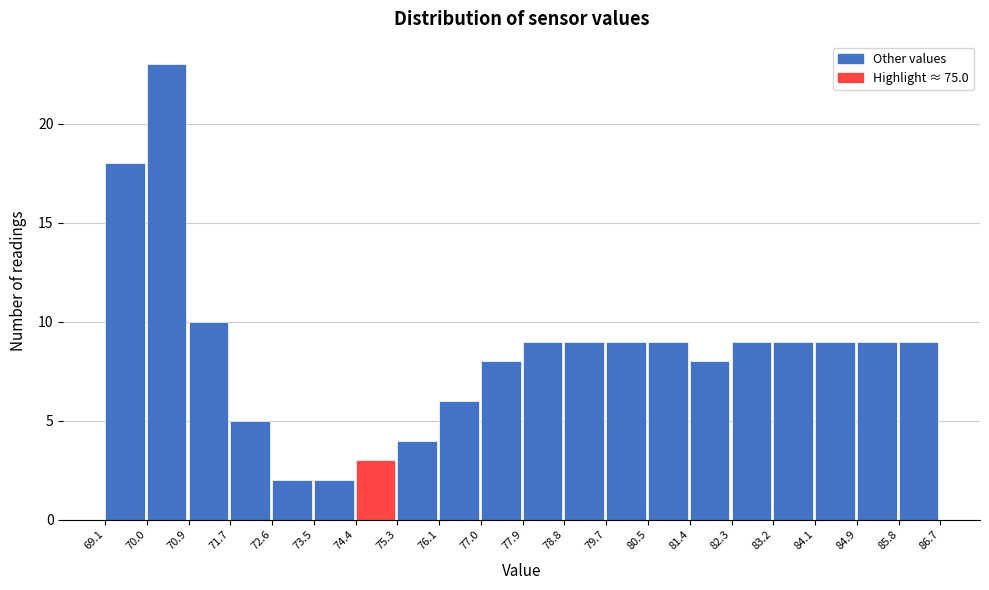

What is the height of the bar covering 77.0 to 77.9 on the x-axis? The values are not printed on the chart, so give them approximately, as read against the axis.

8